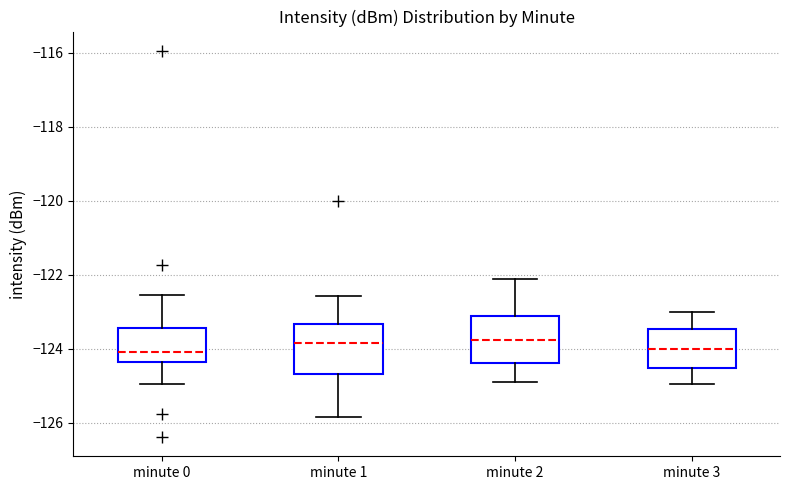

Reading left to right, read every box against the y-axis: the position of its median line, the range the box covers, and the ends of its whiskers. The values are not printed on the chart, so give them approximately, as read against the axis.

minute 0: median -124.0, box -124.4 to -123.4, whiskers -125.0 to -122.6
minute 1: median -123.8, box -124.6 to -123.4, whiskers -125.8 to -122.6
minute 2: median -123.8, box -124.4 to -123.2, whiskers -124.8 to -122.0
minute 3: median -124.0, box -124.6 to -123.4, whiskers -125.0 to -123.0